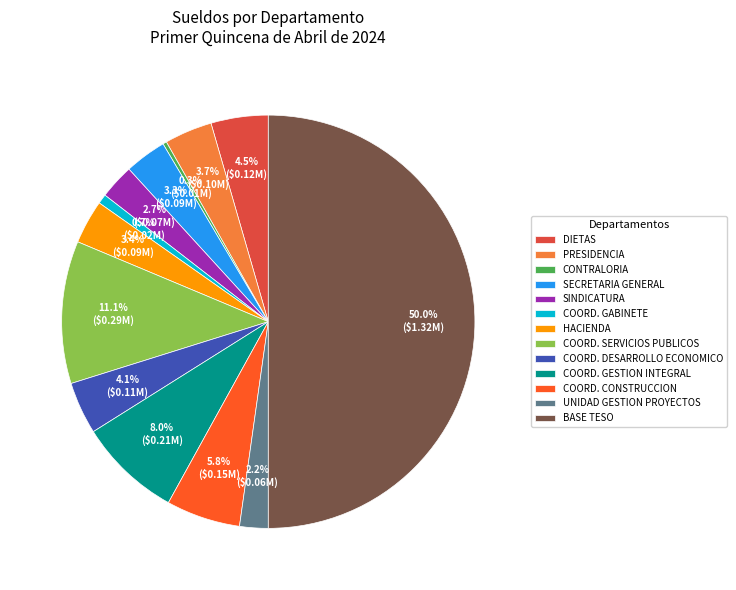

What is the ratio of the value at SINDICATURA to the value at SECRETARIA GENERAL?

0.8